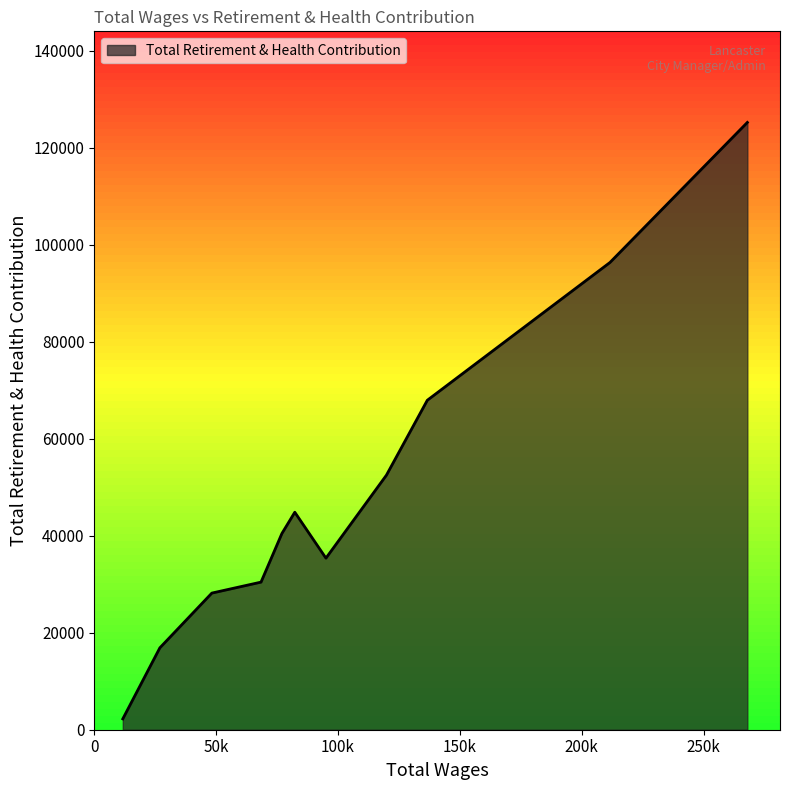

What is the greatest value displayed?

125264